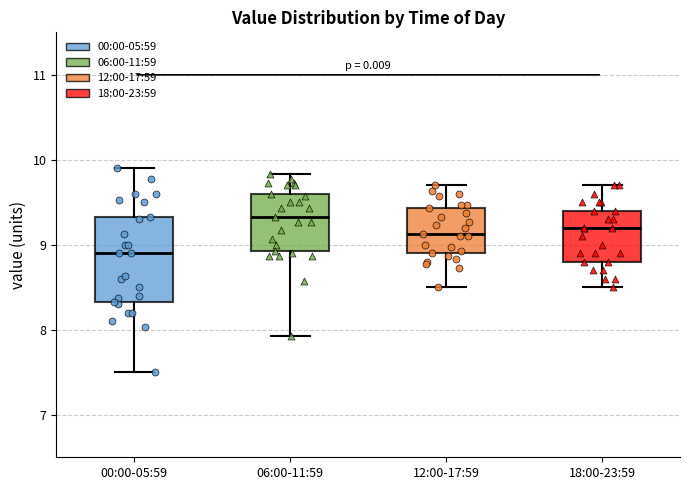

Reading left to right, read every box against the y-axis: the position of its median line, the range the box covers, and the ends of its whiskers. The values are not printed on the chart, so give them approximately, as read against the axis.

00:00-05:59: median 8.9, box 8.3 to 9.3, whiskers 7.5 to 9.9
06:00-11:59: median 9.3, box 8.9 to 9.6, whiskers 7.9 to 9.8
12:00-17:59: median 9.1, box 8.9 to 9.4, whiskers 8.5 to 9.7
18:00-23:59: median 9.2, box 8.8 to 9.4, whiskers 8.5 to 9.7